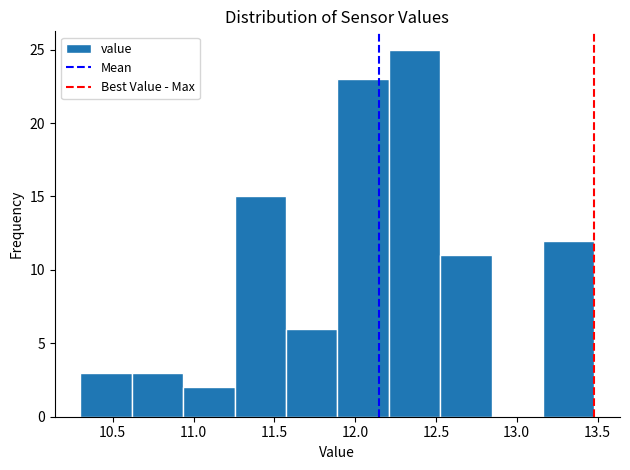

Reading left to right, transcribe this chart: for each bar, give the range it covers on the x-axis and its height. Neither the bar edges nor the heights are printed on the chart, so give them approximately, as read against the axes.

10.30 to 10.60: 3
10.60 to 10.95: 3
10.95 to 11.25: 2
11.25 to 11.55: 15
11.55 to 11.90: 6
11.90 to 12.20: 23
12.20 to 12.55: 25
12.55 to 12.85: 11
12.85 to 13.15: 0
13.15 to 13.50: 12